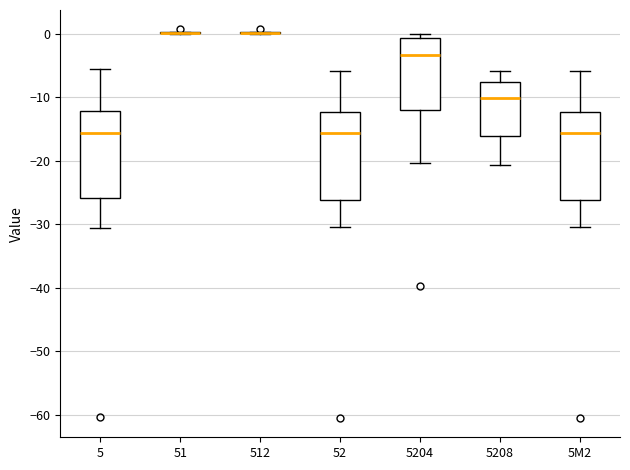

Reading left to right, transcribe this box plot: for each box, give where its median line is, the range the box spans, and where its two whiskers end, as read against the y-axis. The values are not printed on the chart, so give them approximately, as read against the axis.

5: median -16, box -26 to -12, whiskers -31 to -5
51: box collapsed to a line at 0, whiskers 0 to 0
512: box collapsed to a line at 0, whiskers 0 to 0
52: median -16, box -26 to -12, whiskers -30 to -6
5204: median -3, box -12 to -1, whiskers -20 to 0
5208: median -10, box -16 to -8, whiskers -21 to -6
5M2: median -16, box -26 to -12, whiskers -30 to -6